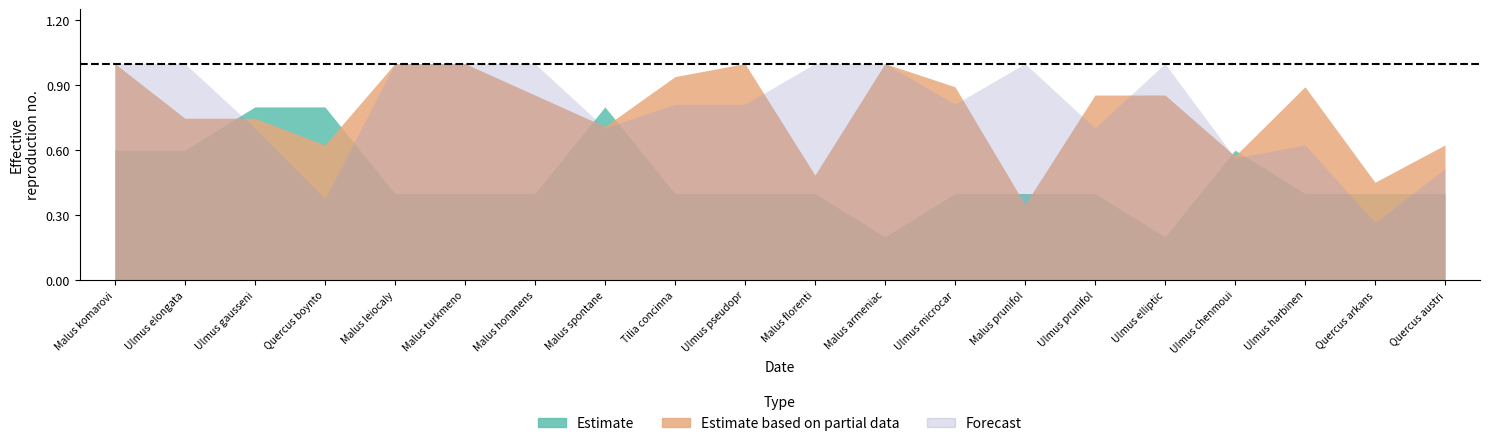

In Forecast, how many points are lower than both neighbors (excluding endpoints)?

6